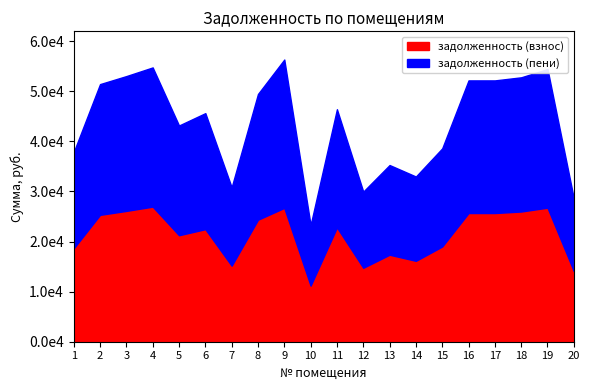

Which series has the largest range (max minus min)?

задолженность (пени)